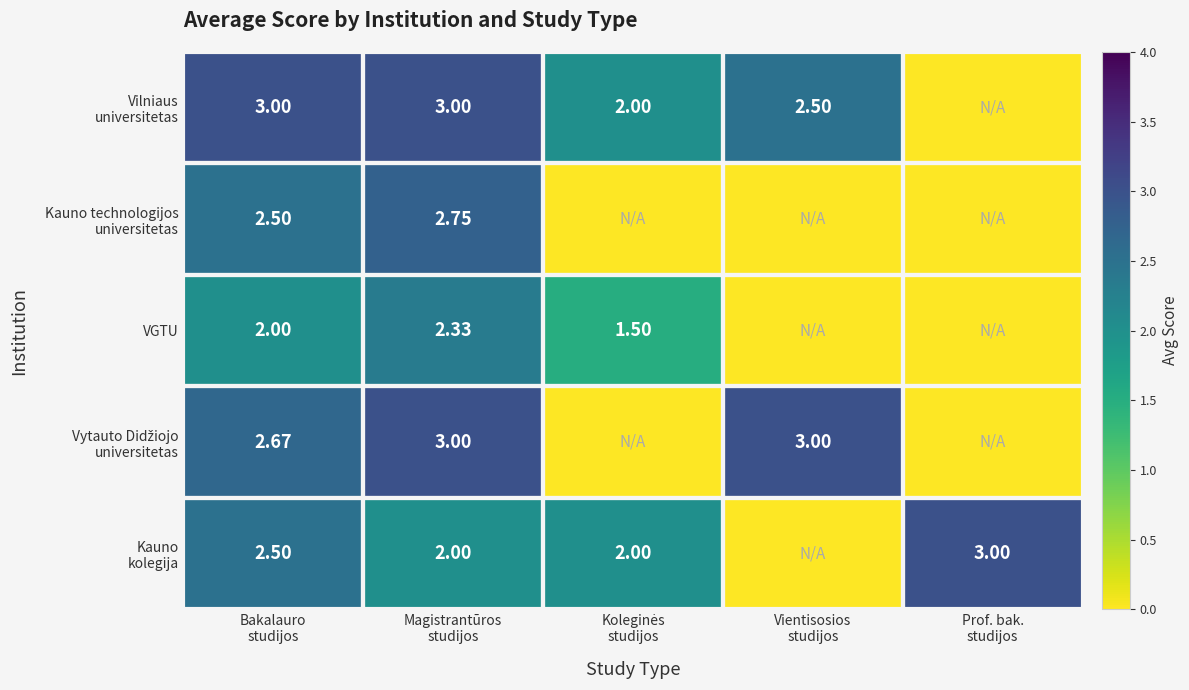

At which category is the sum across all series the highest?

Magistrantūros
studijos